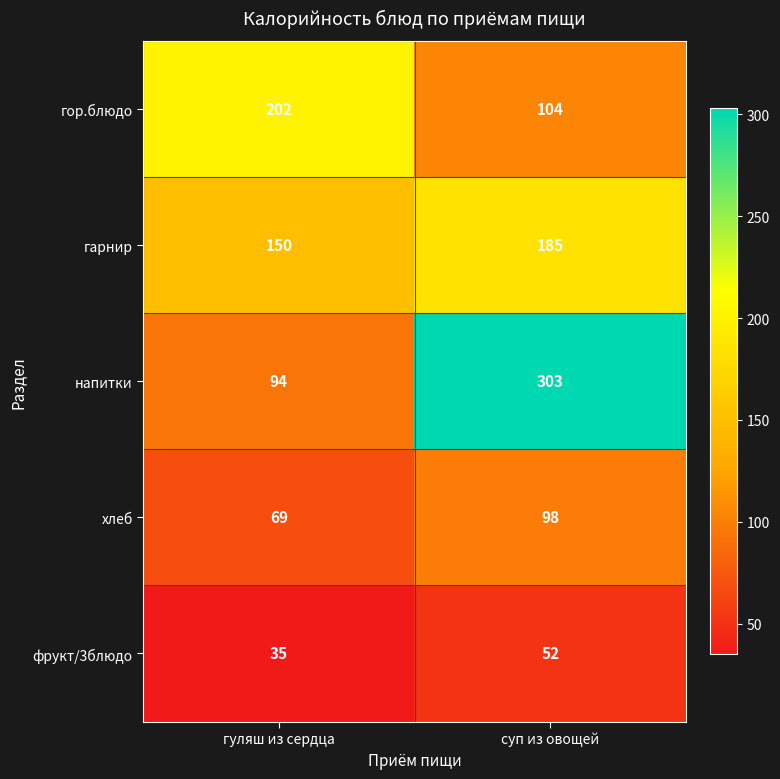

Which series has the largest total across all categories?

напитки